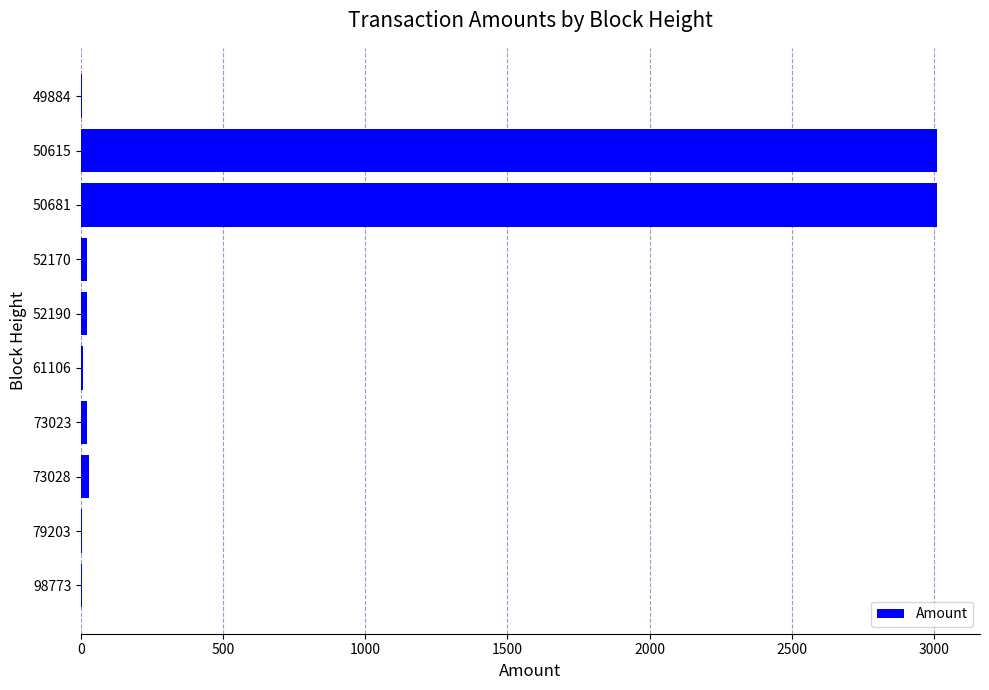

Is it true that the value at 50615 is 3010.7?

True